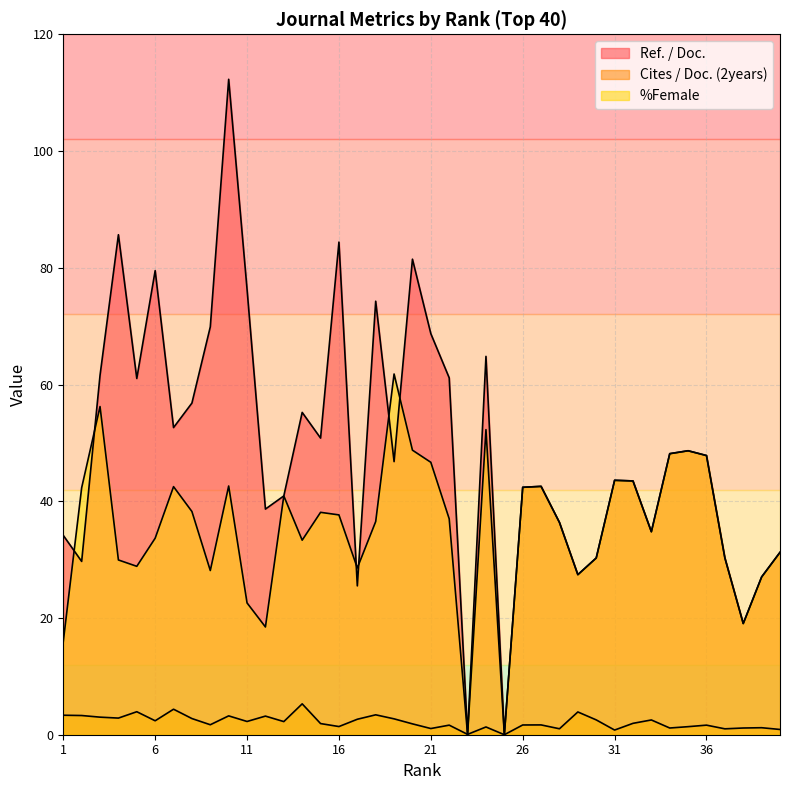

How many data points in %Female are above 36?

22